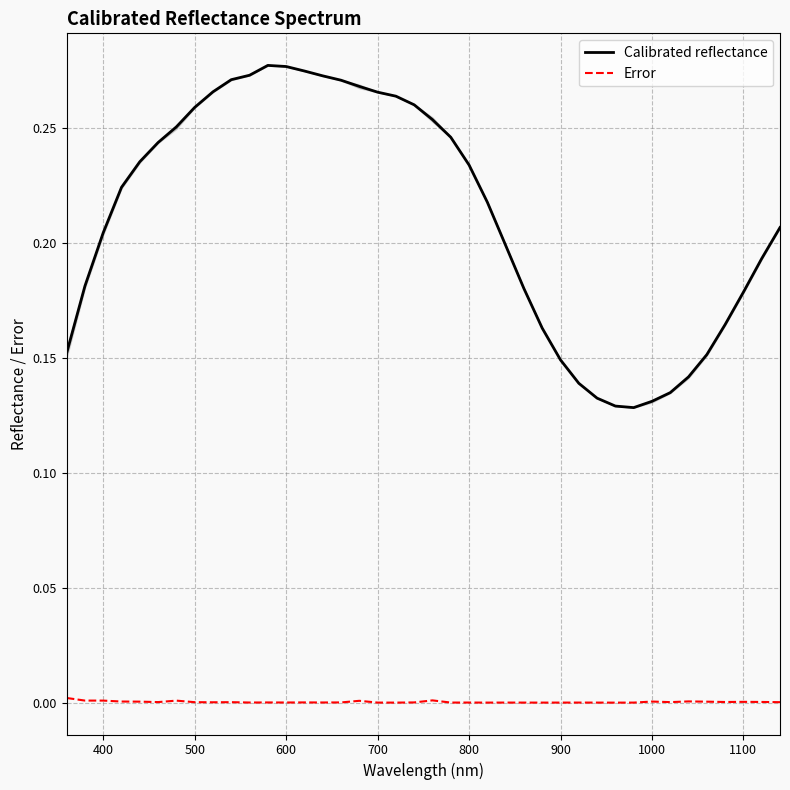

True or false: Error and Calibrated reflectance cross at least once.

False